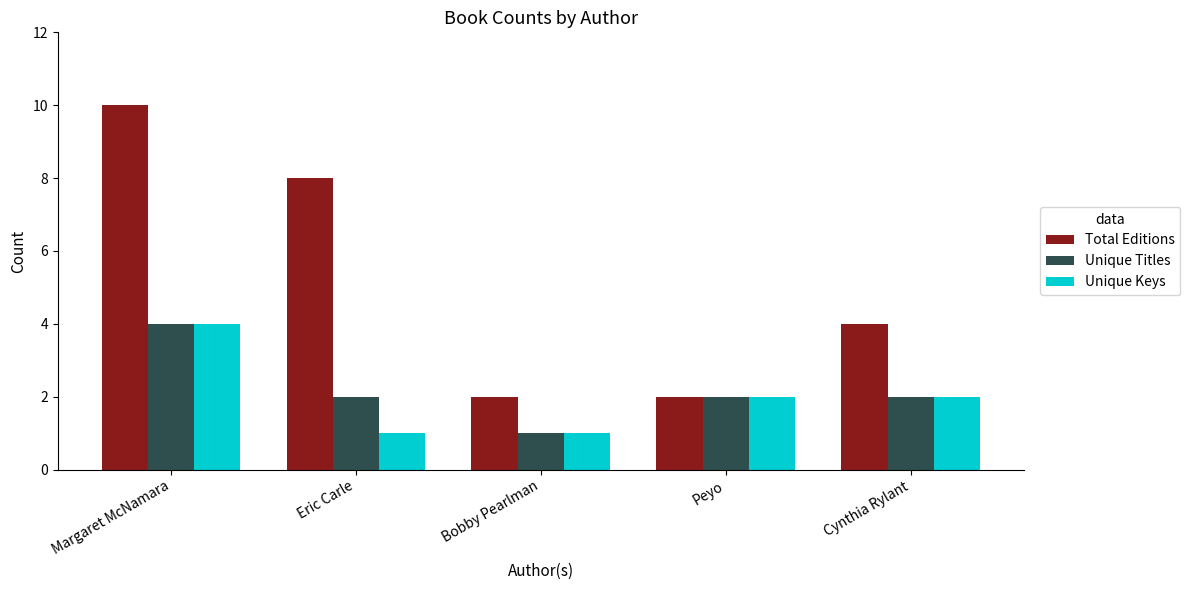

What is the value of the Total Editions bar at the 4th from the left?

2